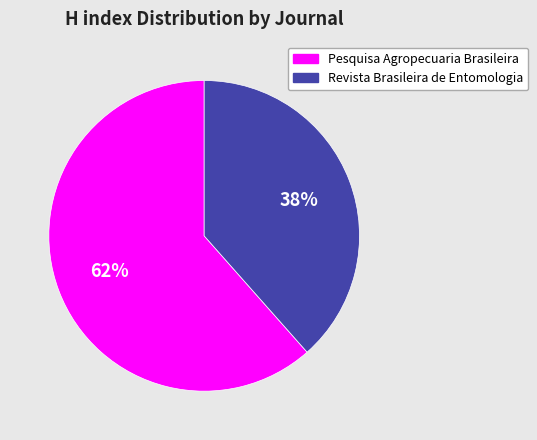

Is there a majority slice in this chart?

Yes